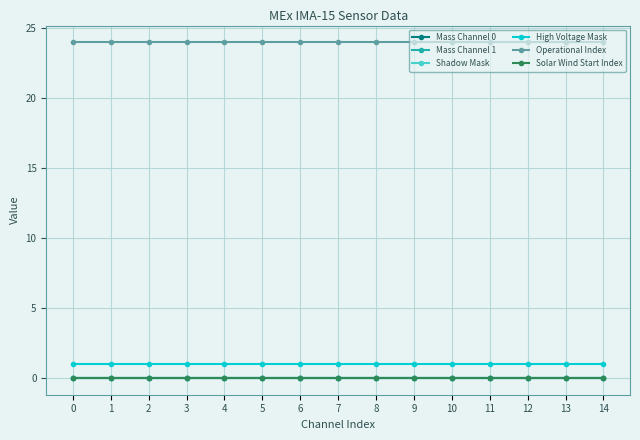

How many lines are shown in the chart?

6